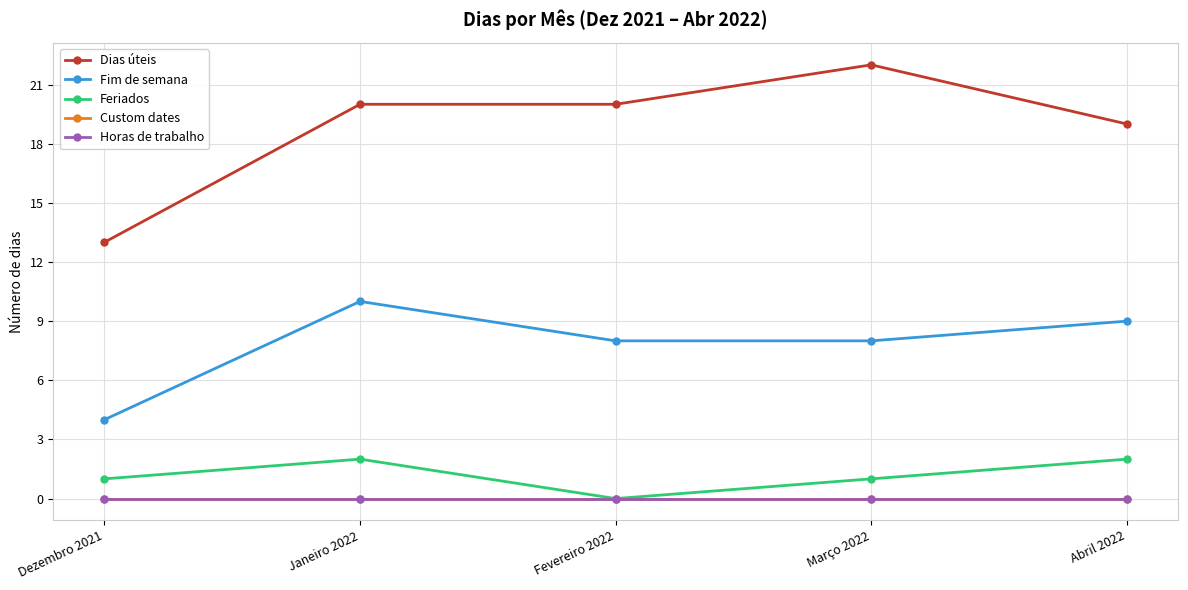

True or false: Feriados and Custom dates cross at least once.

False